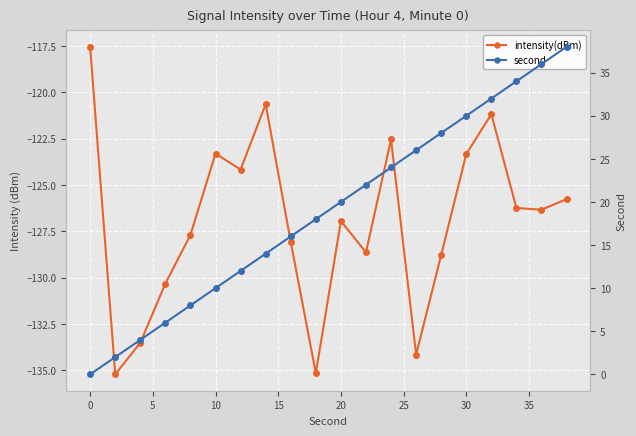

What is the difference between the second highest and second lowest values in the second series?

34.0